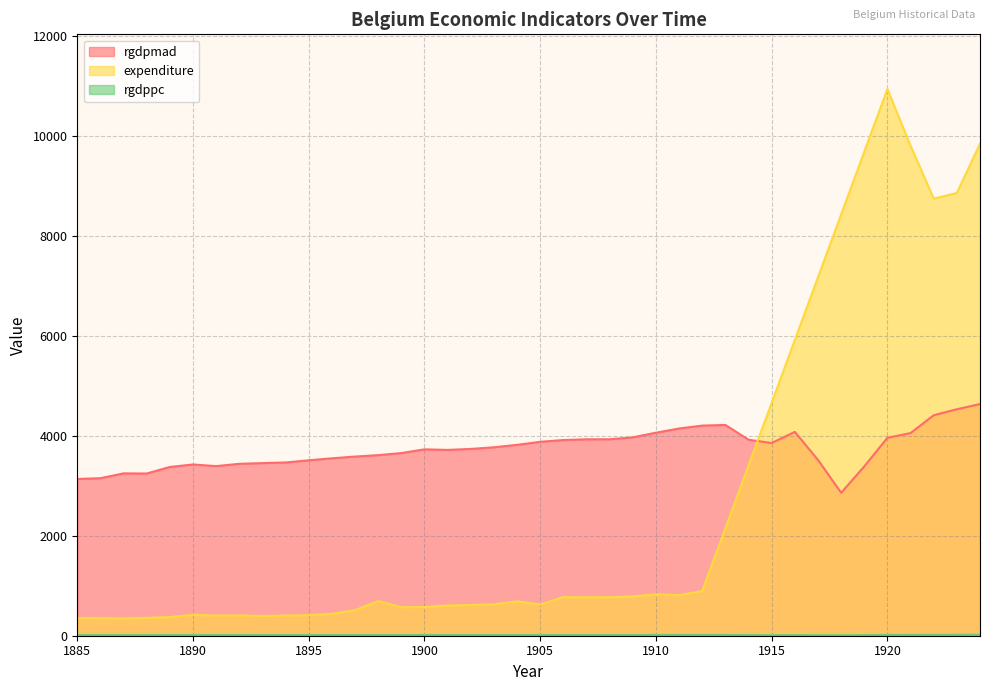

Reading left to right, extract all data points from this chart.

rgdpmad: 3137.8	3153.3	3249.9	3247.1	3378.5	3427.8	3395.3	3441.8	3455.5	3468.3	3511.5	3551.5	3586.4	3614.8	3656.2	3731.1	3719.4	3739.4	3772.4	3820.8	3881.6	3917.5	3932.1	3932.6	3970.9	4063.9	4148.3	4206.4	4219.5	3923.3	3858.1	4080.4	3519.1	2861.3	3389.4	3962.0	4056.3	4413.5	4533.2	4637.8
rgdppc: 11.6	11.6	12.0	12.0	12.5	12.7	12.5	12.7	12.8	12.8	13.0	13.1	13.3	13.4	13.5	13.8	13.8	13.8	14.0	14.1	14.4	14.5	14.6	14.6	14.7	15.0	15.4	15.6	15.6	11.4	9.4	10.5	8.7	8.2	10.1	15.2	16.0	17.1	18.2	19.0
expenditure: 351.0	350.0	346.0	356.0	373.0	418.0	402.0	406.0	395.0	403.0	410.0	438.0	511.0	694.0	570.0	574.0	604.0	615.0	628.0	688.0	626.0	772.0	768.0	770.0	786.0	829.0	811.0	896.0	2152.0	3408.0	4664.0	5920.0	7176.0	8432.0	9688.0	10944.0	9808.0	8749.0	8863.0	9849.0